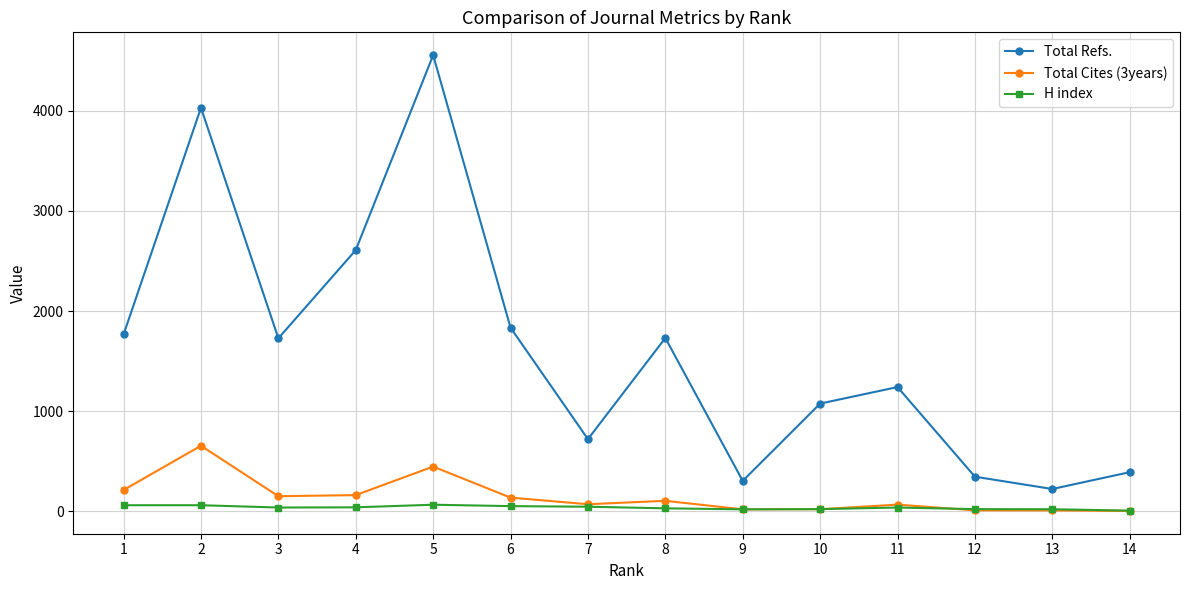

Where is the first local maximum for Total Refs.?

2